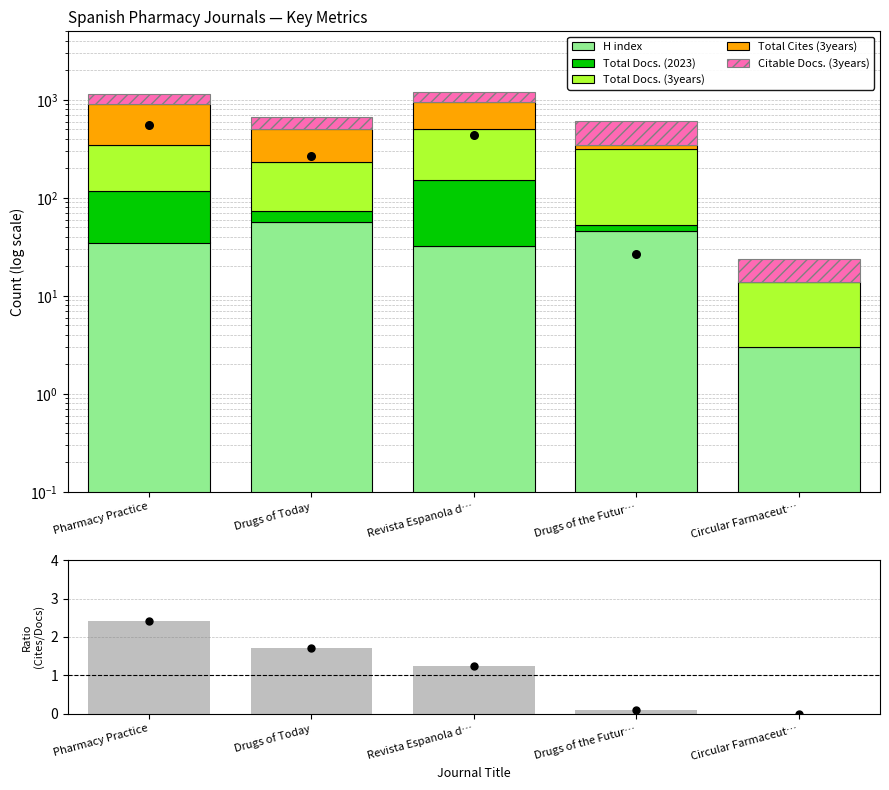

What is the total value across all series at Drugs of Today?

662.7